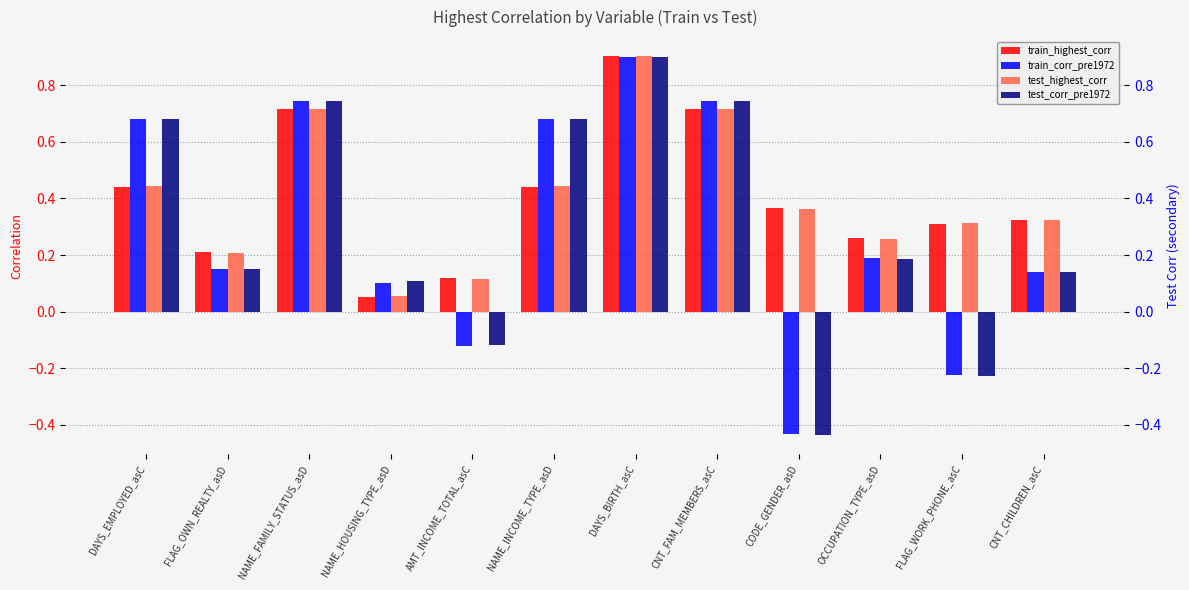

Is it true that test_corr_pre1972 equals -0.1 at AMT_INCOME_TOTAL_asC?

True